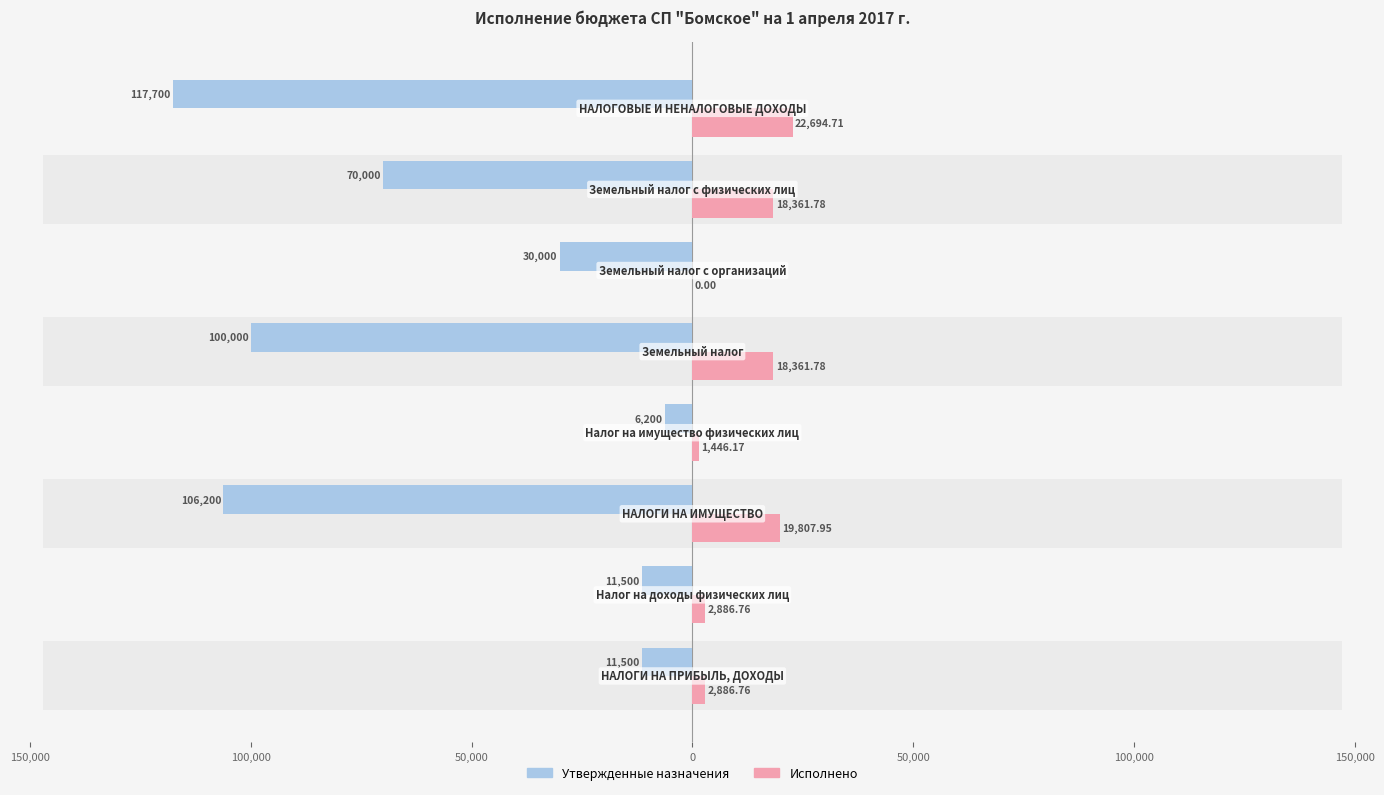

What is the difference between the maximum and minimum values in the Исполнено series?

22694.7